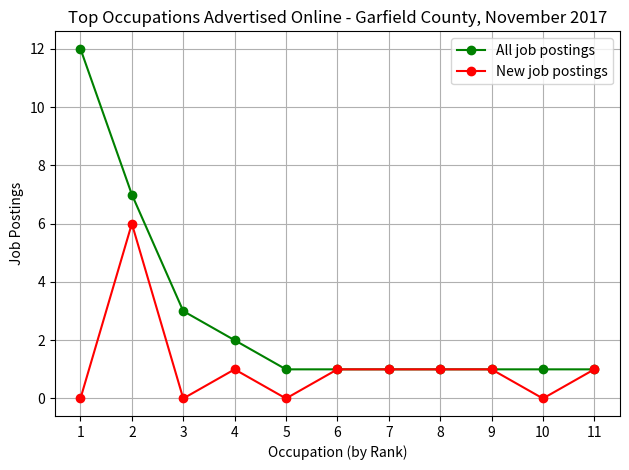

Where is All job postings nearest to the value 6?

2